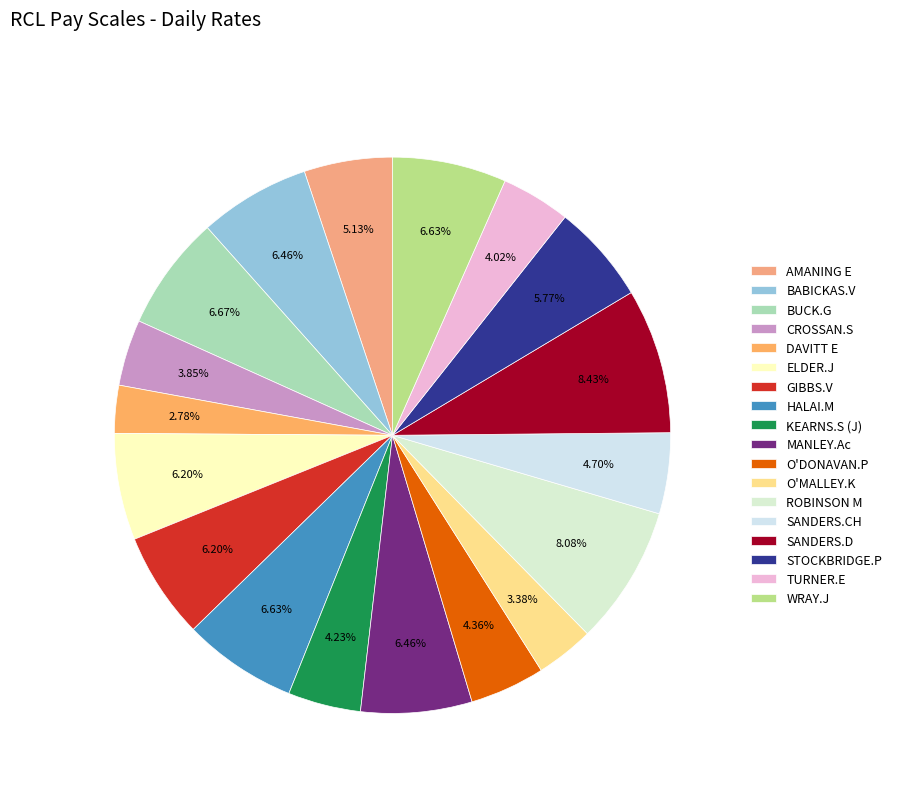

The GIBBS.V slice represents 6% of the pie. True or false?

True